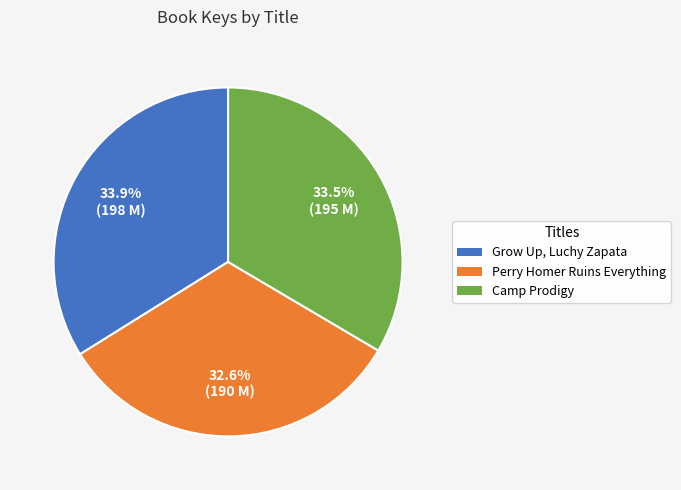

How many slices are in this pie chart?

3